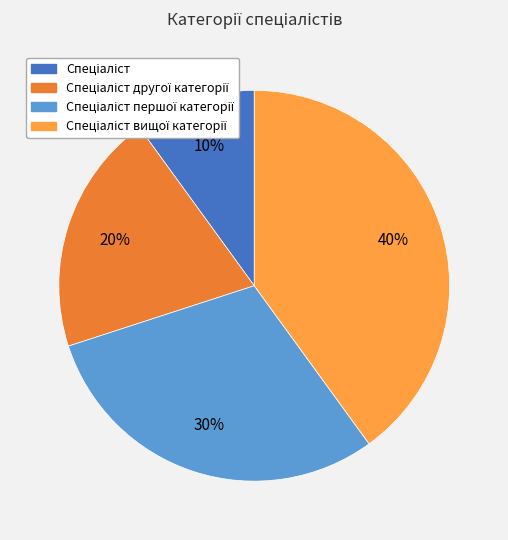

To the nearest percent, what is the average slice percentage?

25%